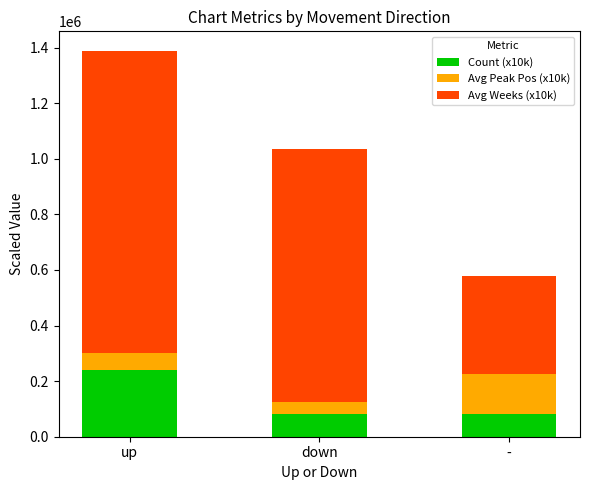

What are all the series names shown in the legend?

Count (x10k), Avg Peak Pos (x10k), Avg Weeks (x10k)